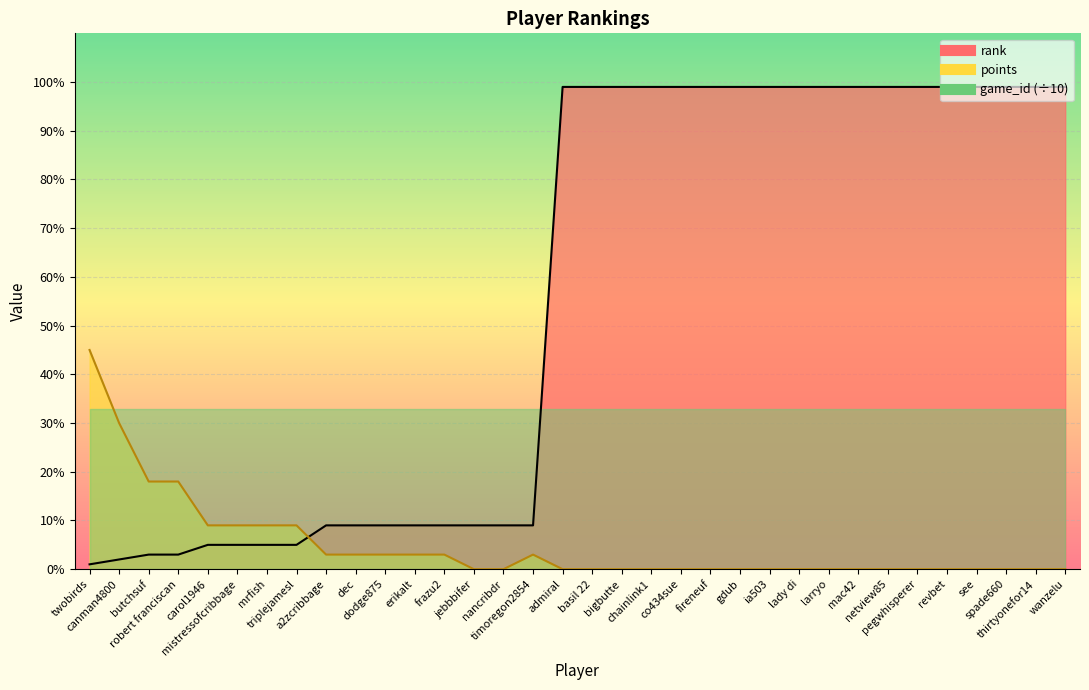

True or false: rank has a value of 133 at lady di.

False